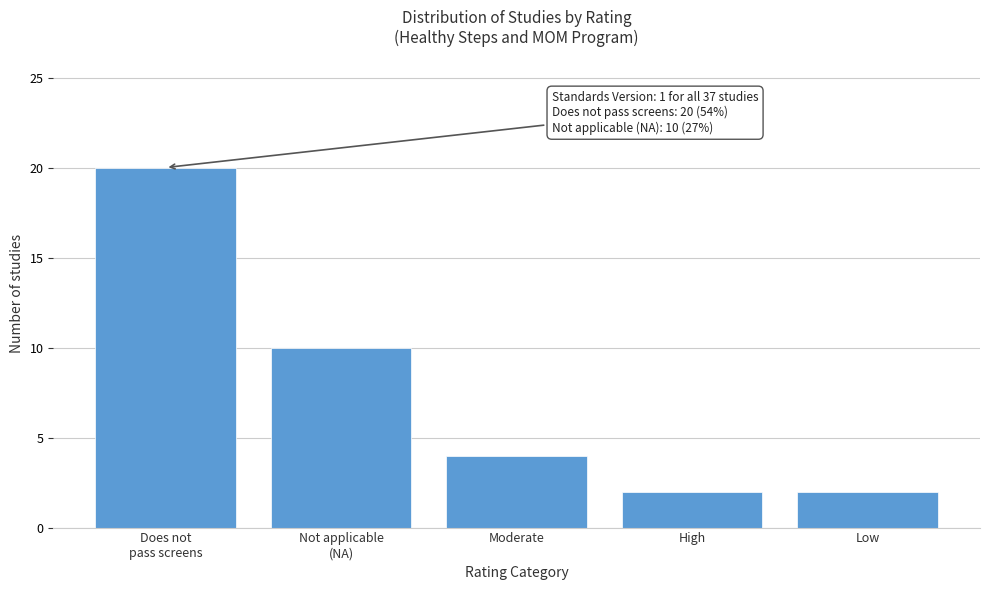

Reading right to left, list all the values displayed in this chart.

2	2	4	10	20